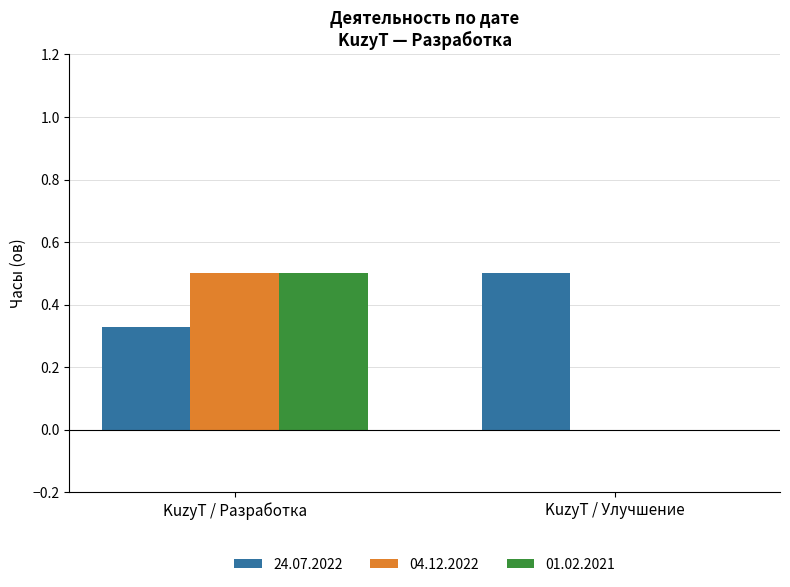

What are all the series names shown in the legend?

24.07.2022, 04.12.2022, 01.02.2021